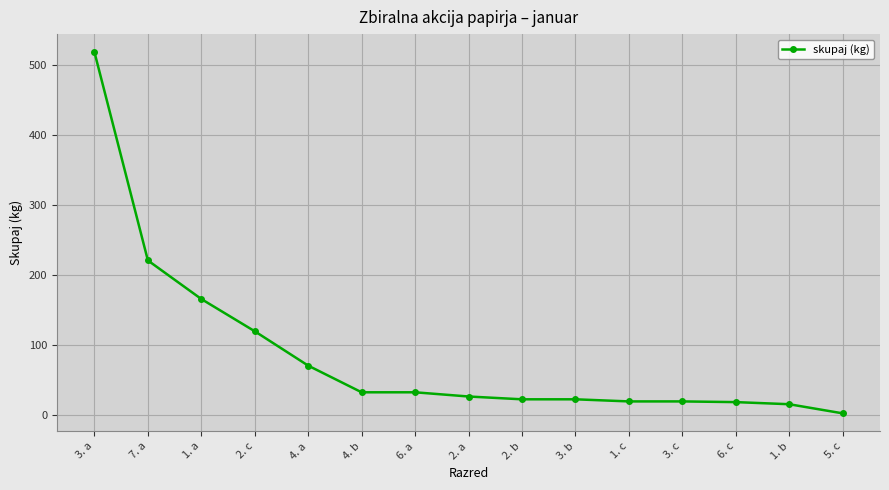

What is the average value?

88